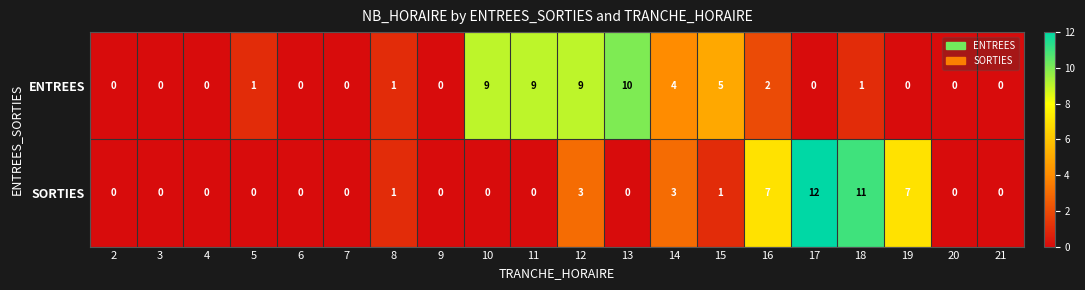

At which label is ENTREES closest to 5?

15